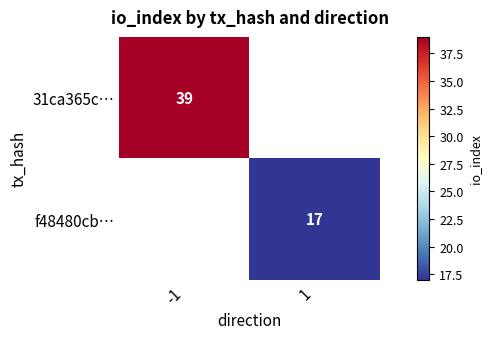

The 31ca365c… series shows 23 at -1. True or false?

False